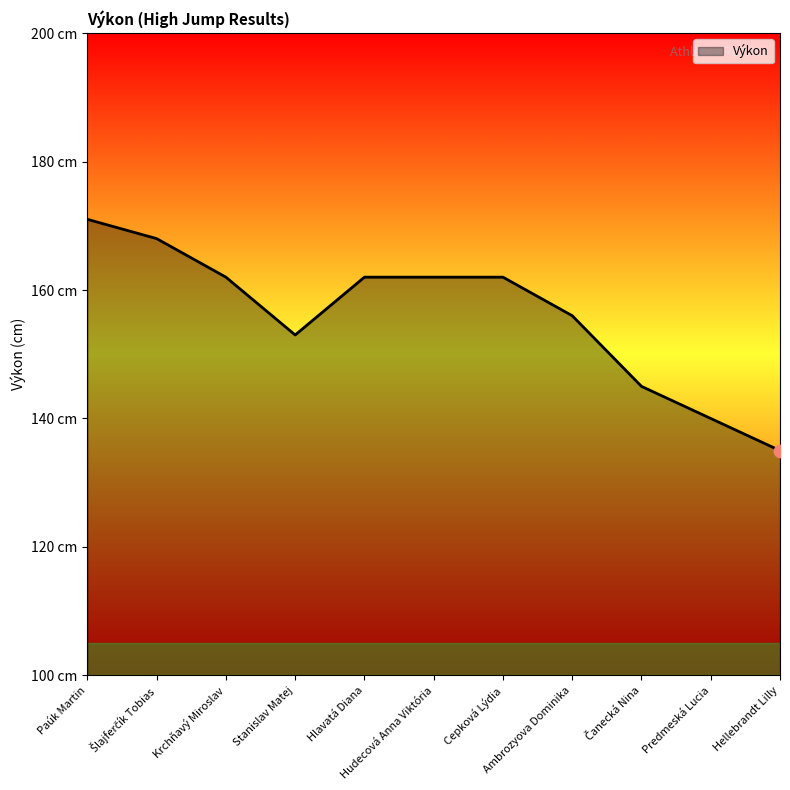

What is the ratio of the value at Čanecká Nina to the value at Stanislav Matej?

0.9